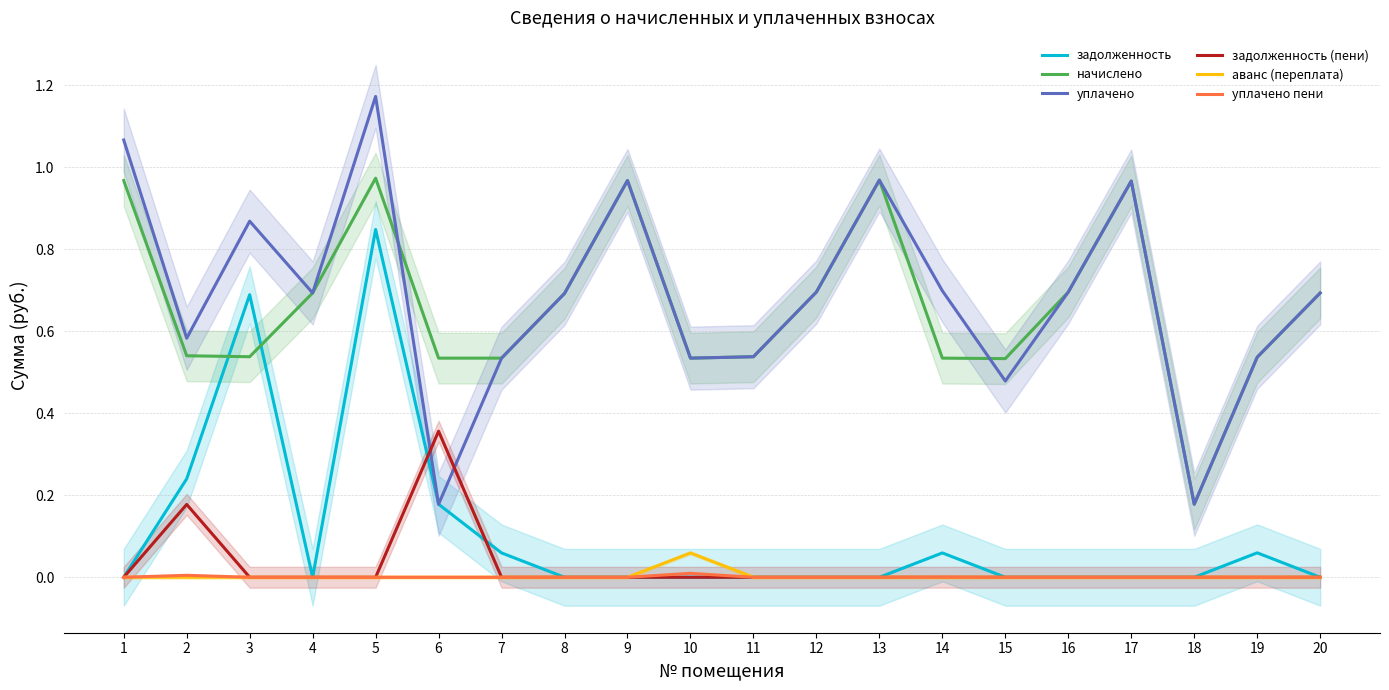

What is the value of the задолженность point at the 5th from the left?

0.8